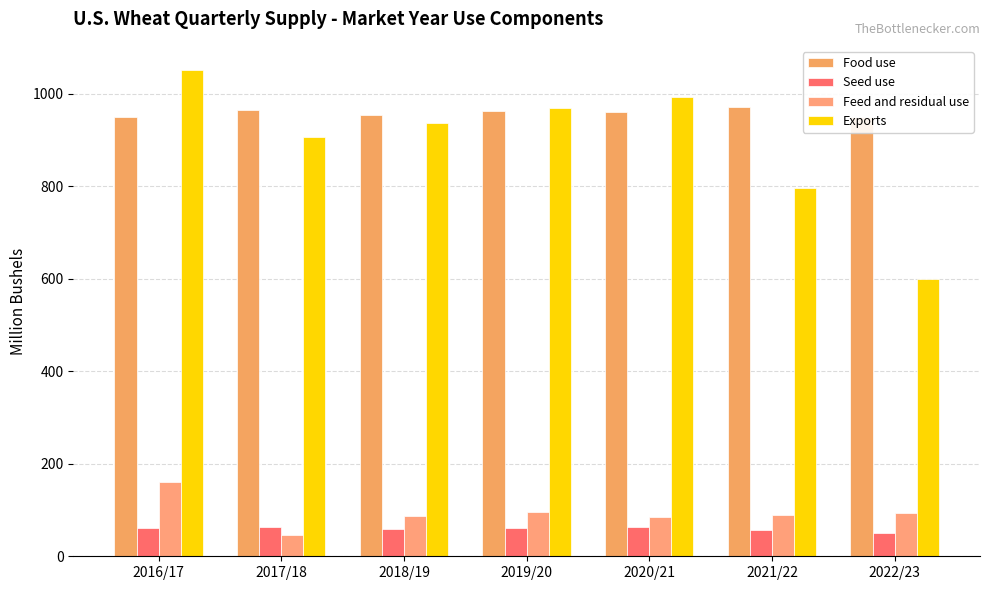

The Seed use series shows 107.0 at 2018/19. True or false?

False